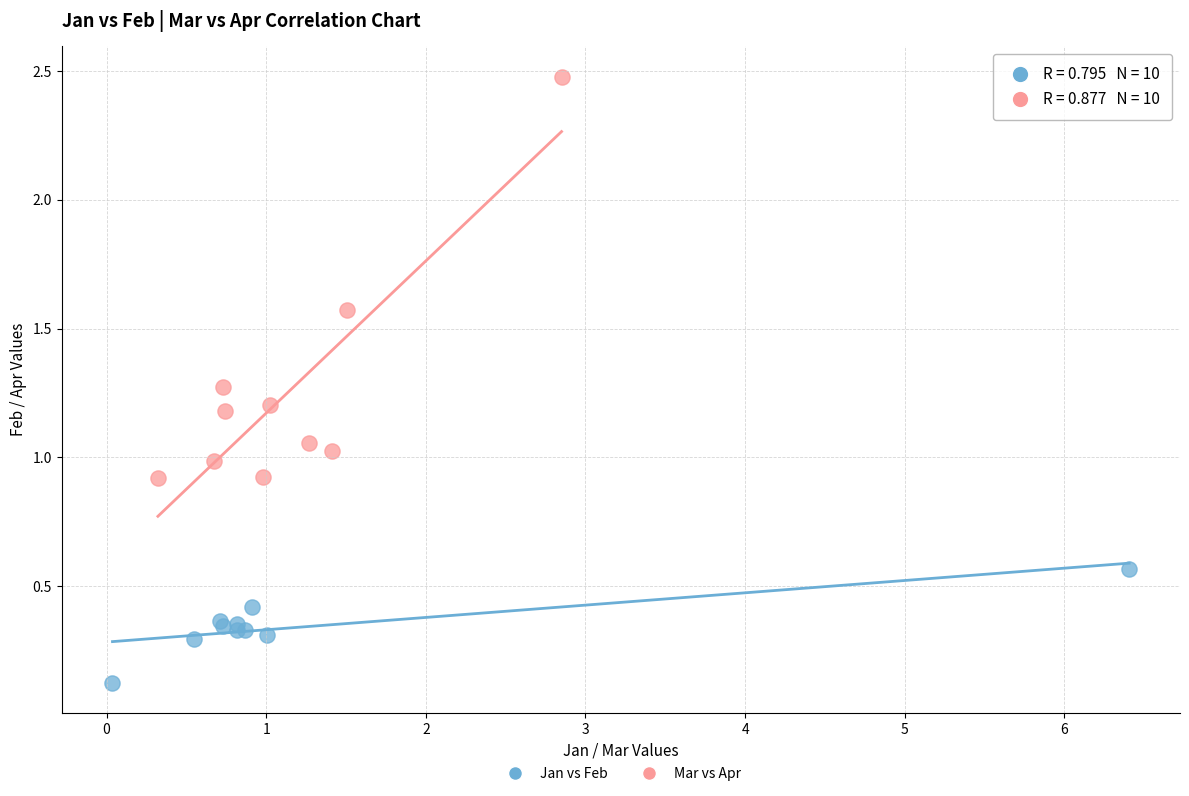

Which series reaches the maximum Y coordinate?

Mar vs Apr